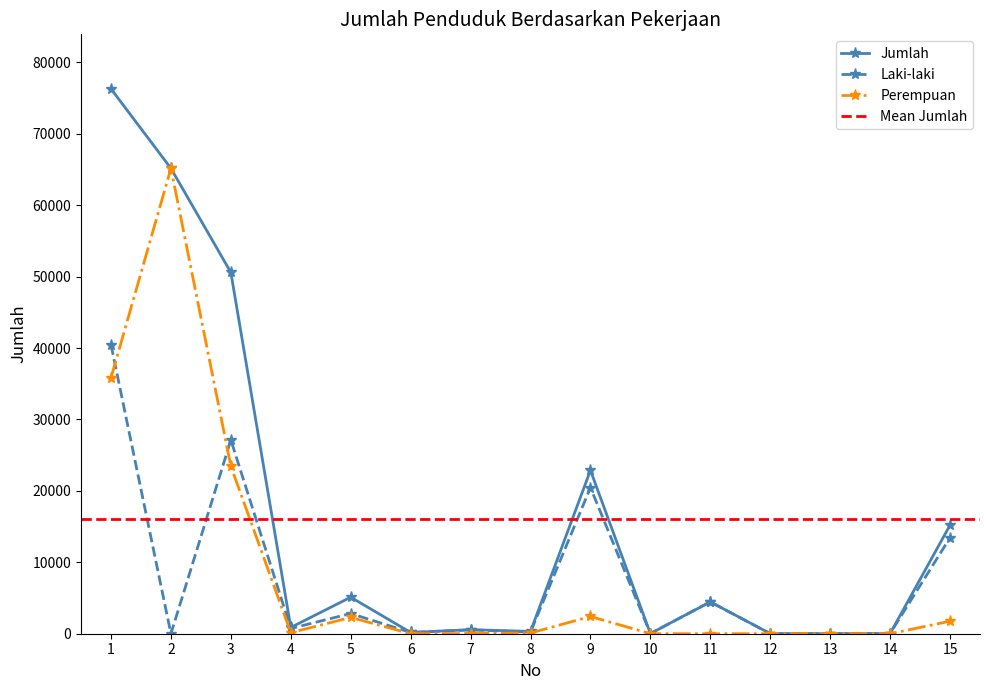

True or false: Jumlah and Laki-laki intersect in this chart.

False